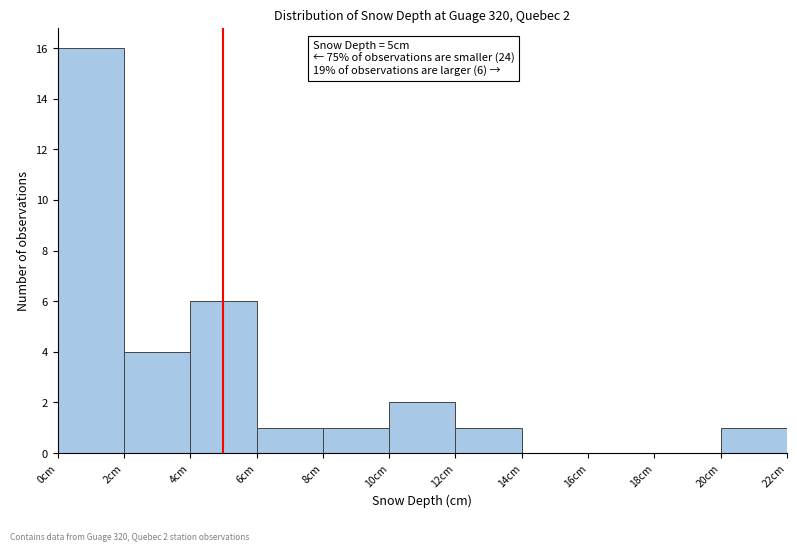

Which range on the x-axis has the tallest bar?

0 to 2